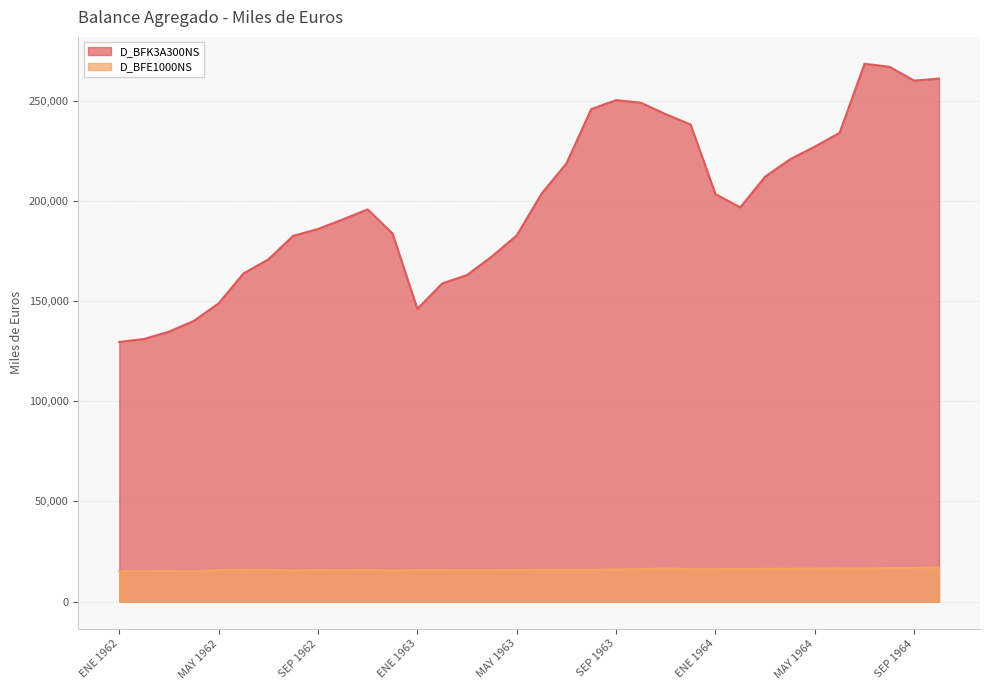

How many interior local peaks does the D_BFK3A300NS series have?

3